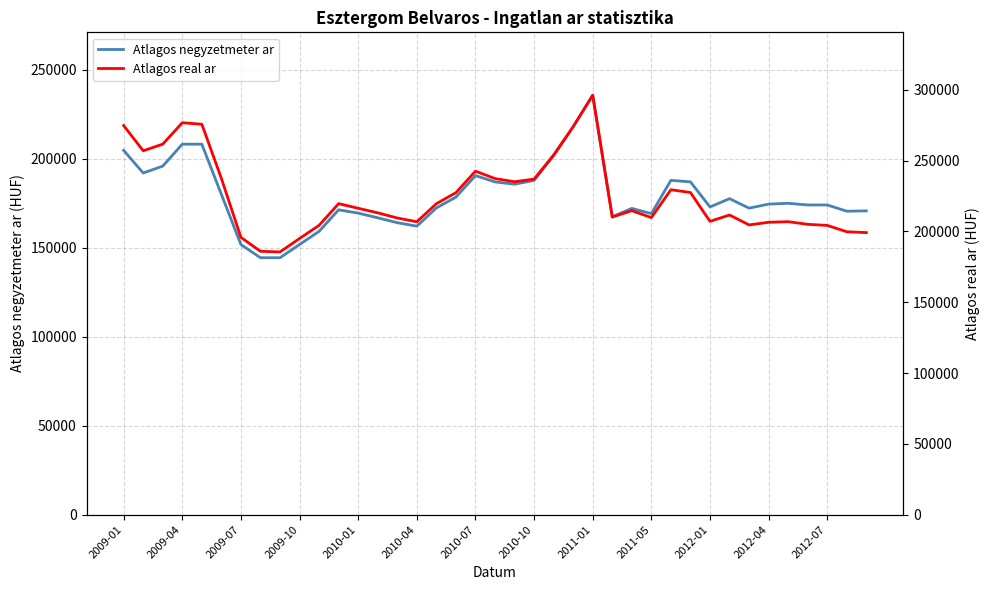

What is the lowest value of the Atlagos negyzetmeter ar series?

144444